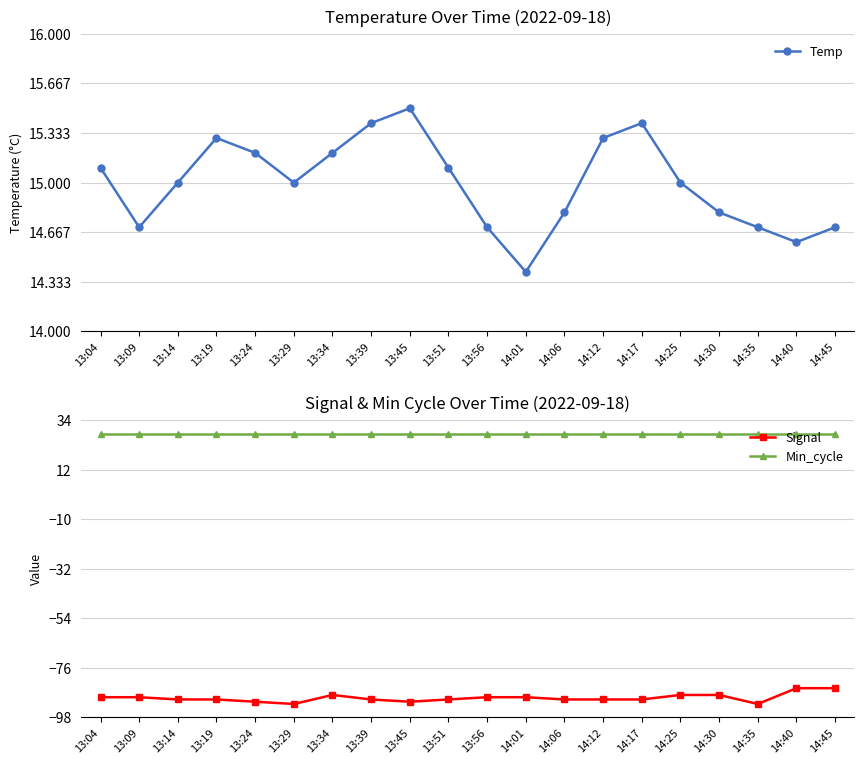

Between 14:40 and 13:14, which is larger?

13:14